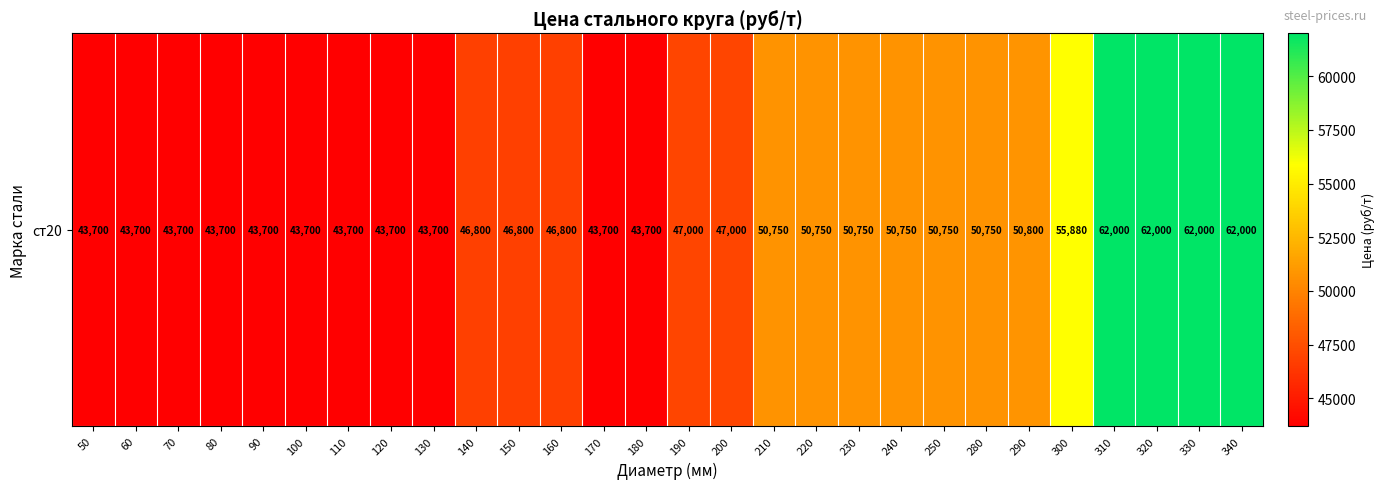

Is it true that the value at 180 is 43700?

True